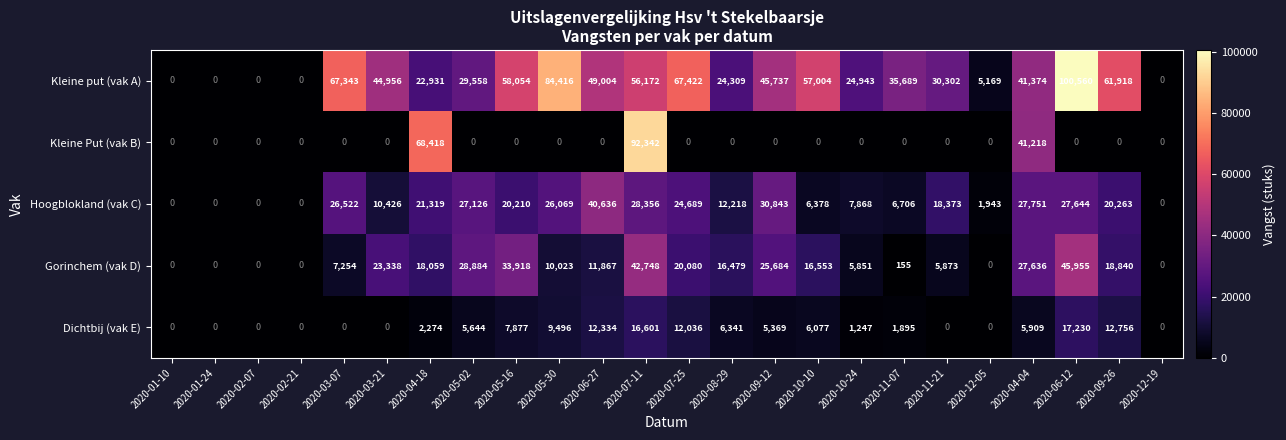

What value does the Gorinchem (vak D) series have at 2020-11-21?

5873